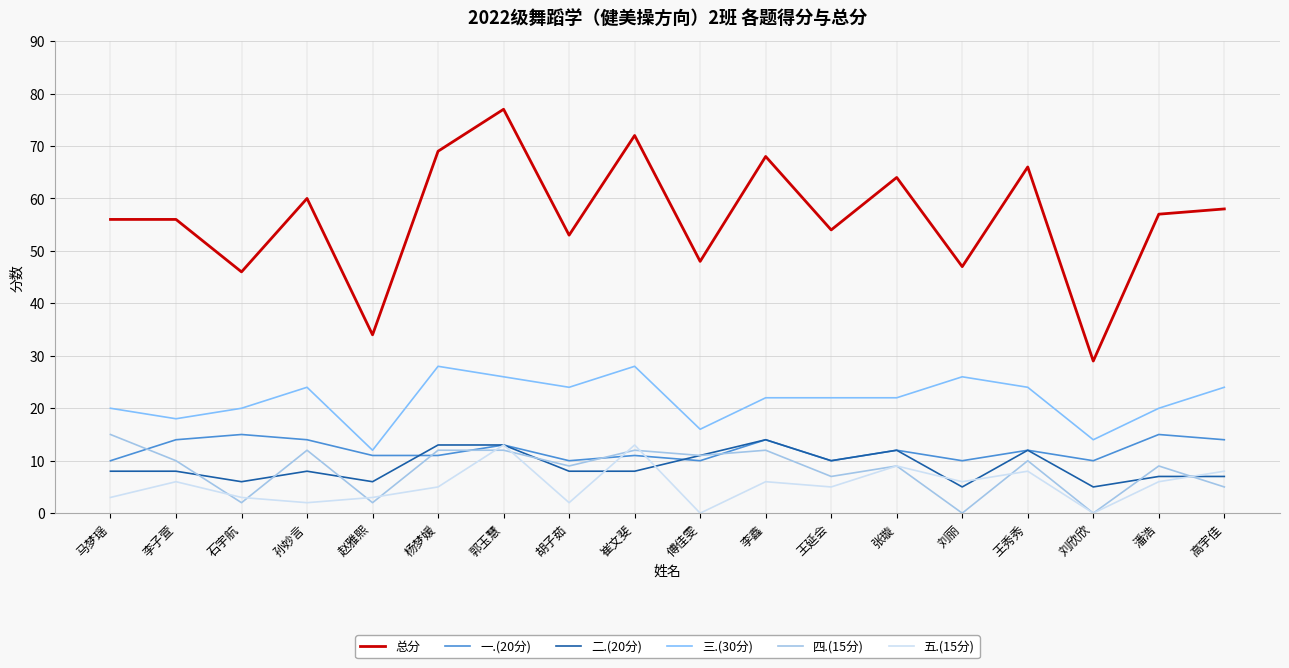

True or false: 三.(30分) and 四.(15分) cross at least once.

False